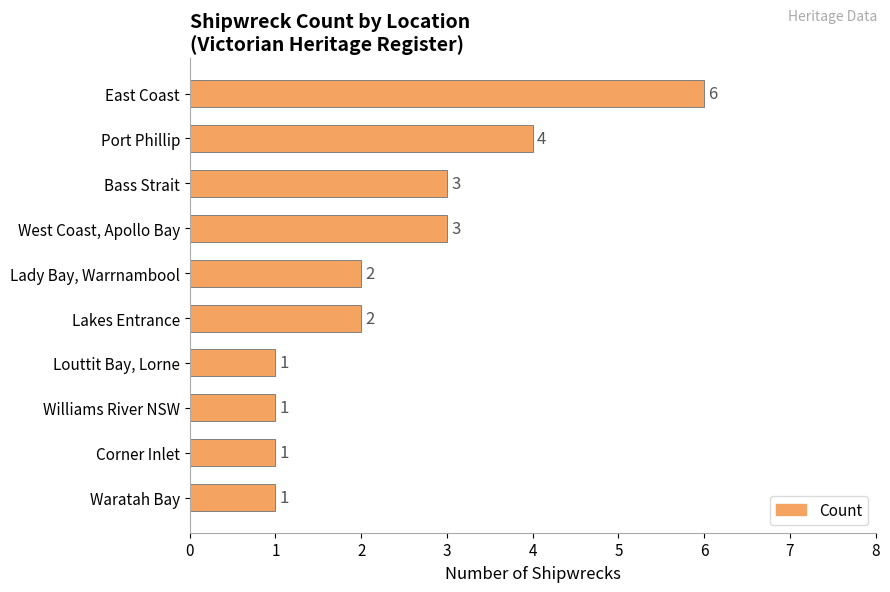

What is the minimum value shown in the chart?

1